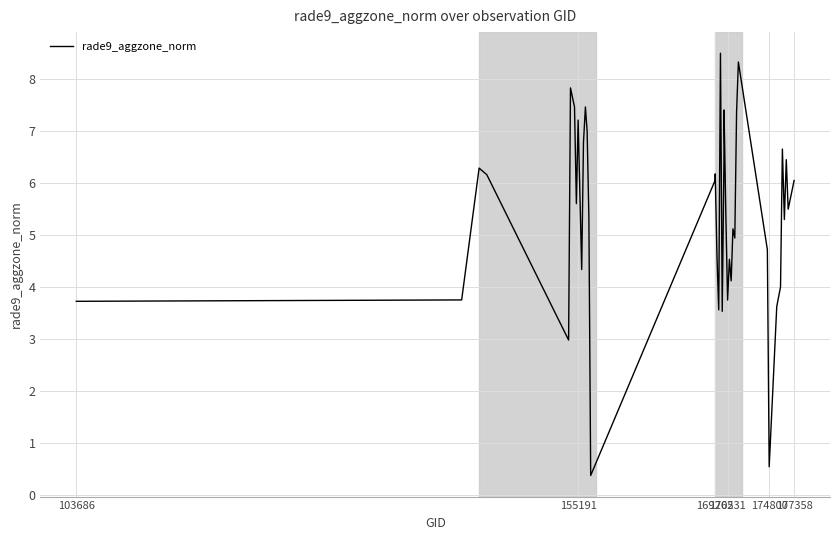

What is the maximum value shown in the chart?

8.5